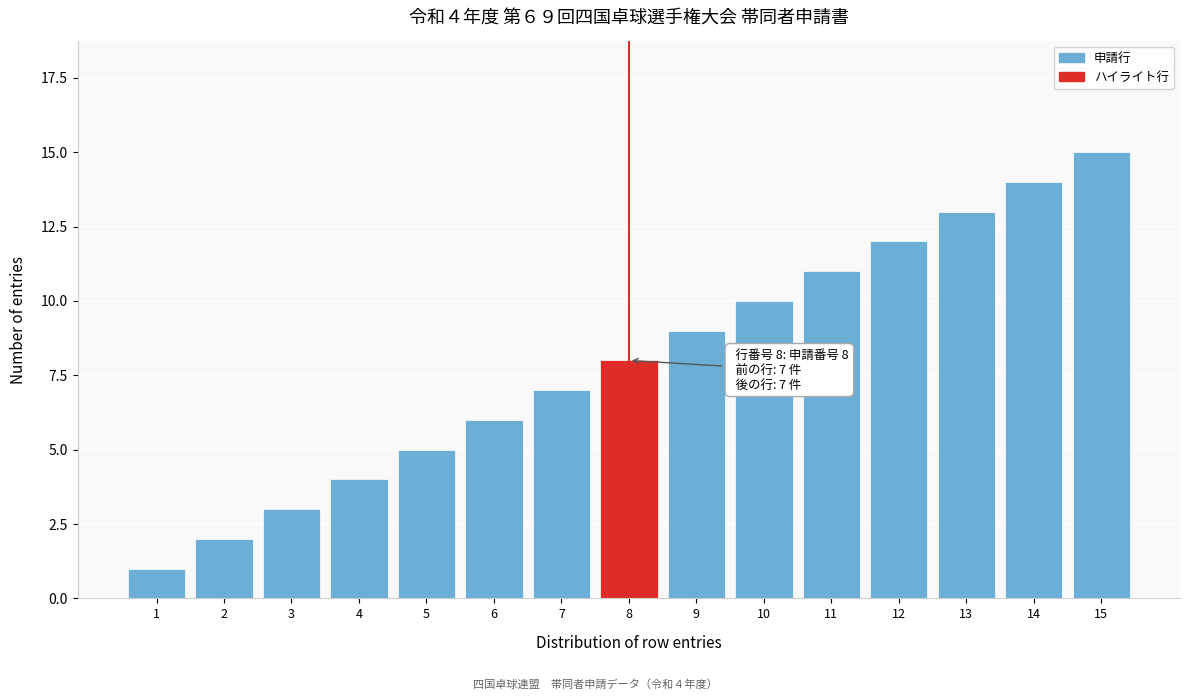

List the labels in order of value, smallest first.

1, 2, 3, 4, 5, 6, 7, 8, 9, 10, 11, 12, 13, 14, 15